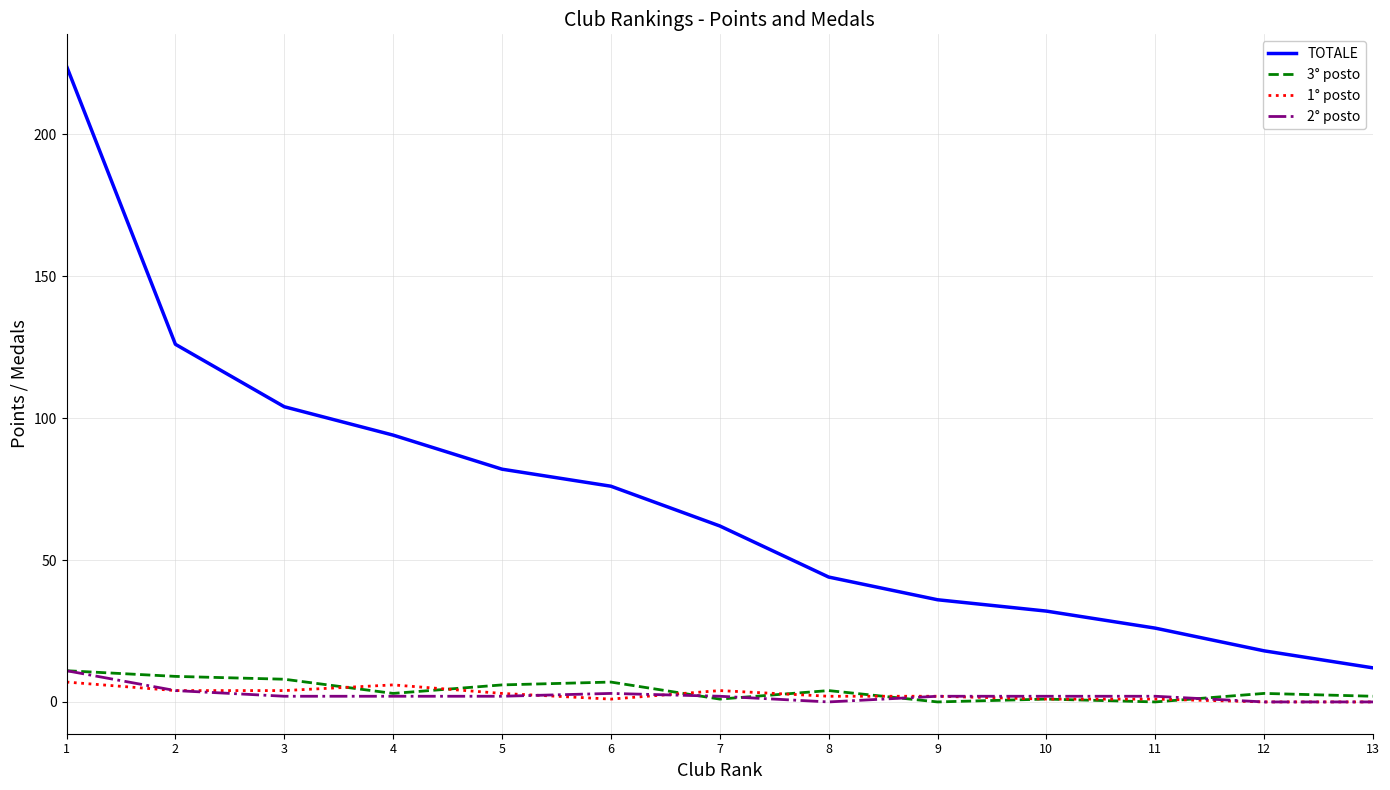

What is the sum of all 3° posto values?

55